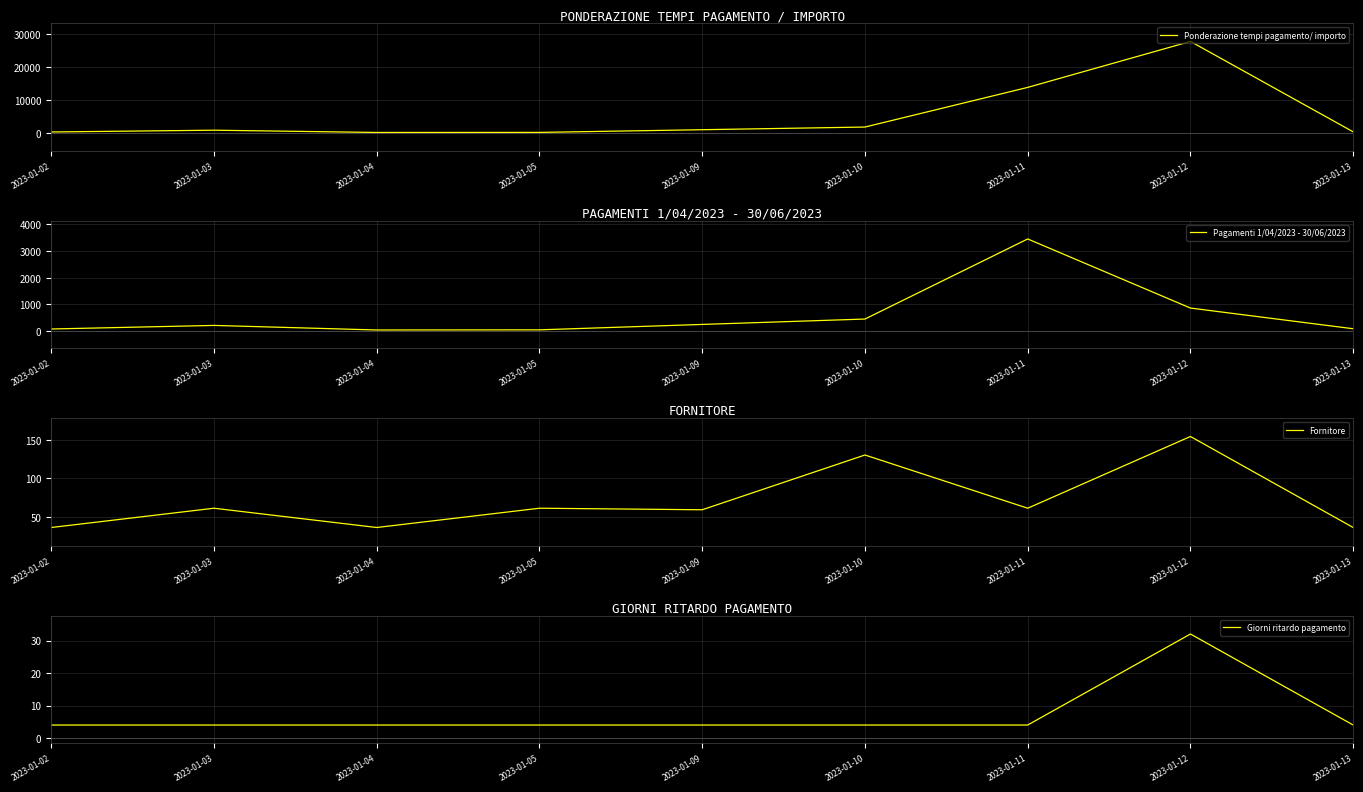

What is the difference between the maximum and minimum values in the Ponderazione tempi pagamento/ importo series?

27461.1